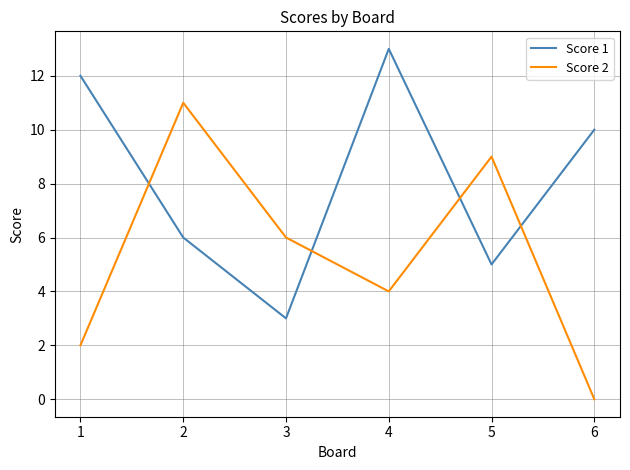

After their last crossing, which series has the higher values: Score 2 or Score 1?

Score 1